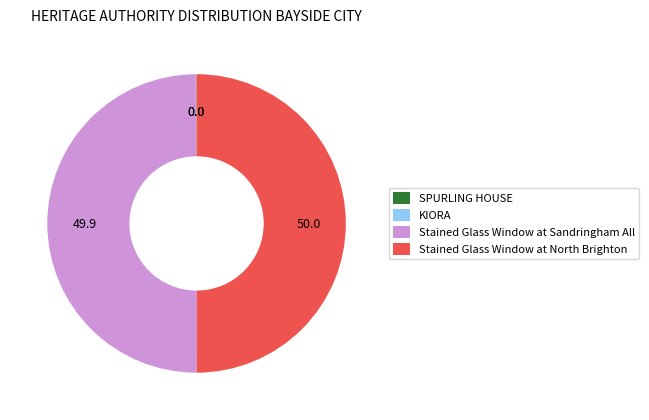

The Stained Glass Window at North Brighton slice represents 50% of the pie. True or false?

True